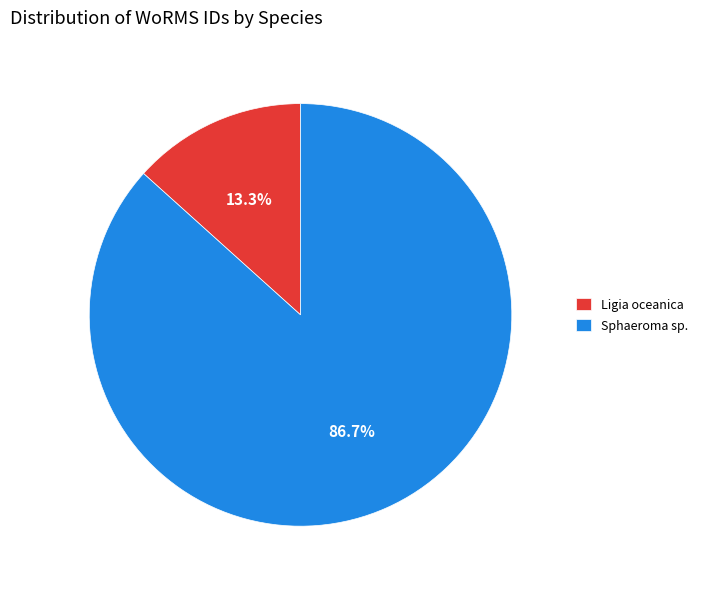

Between Sphaeroma sp. and Ligia oceanica, which is larger?

Sphaeroma sp.